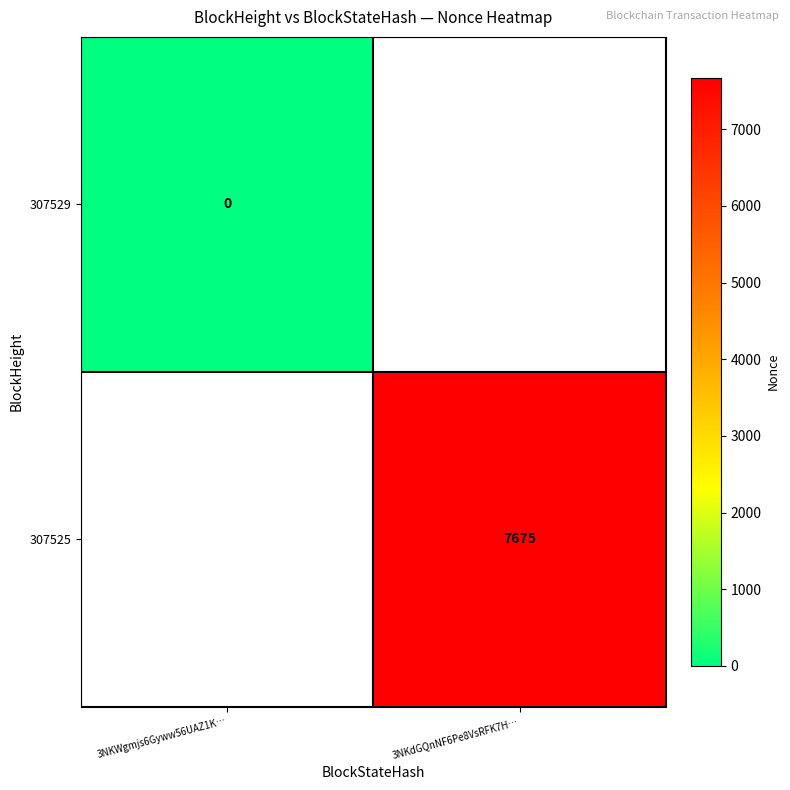

True or false: 307525 has a value of 7675 at 3NKdGQnNF6Pe8VsRFK7H….

True